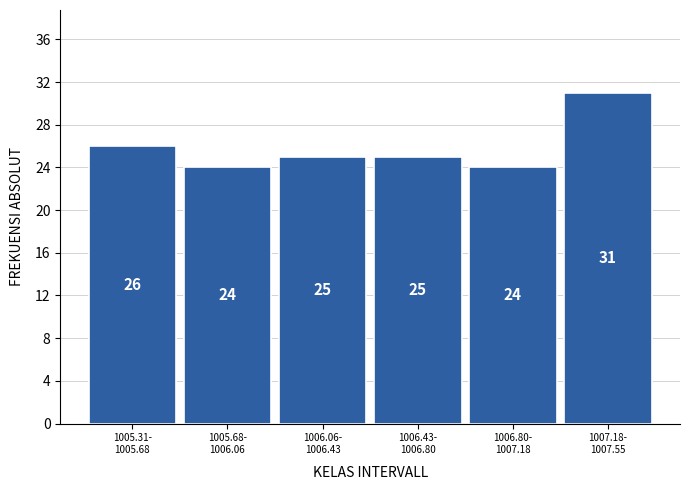

Reading left to right, transcribe all the data shown in this chart.

26	24	25	25	24	31